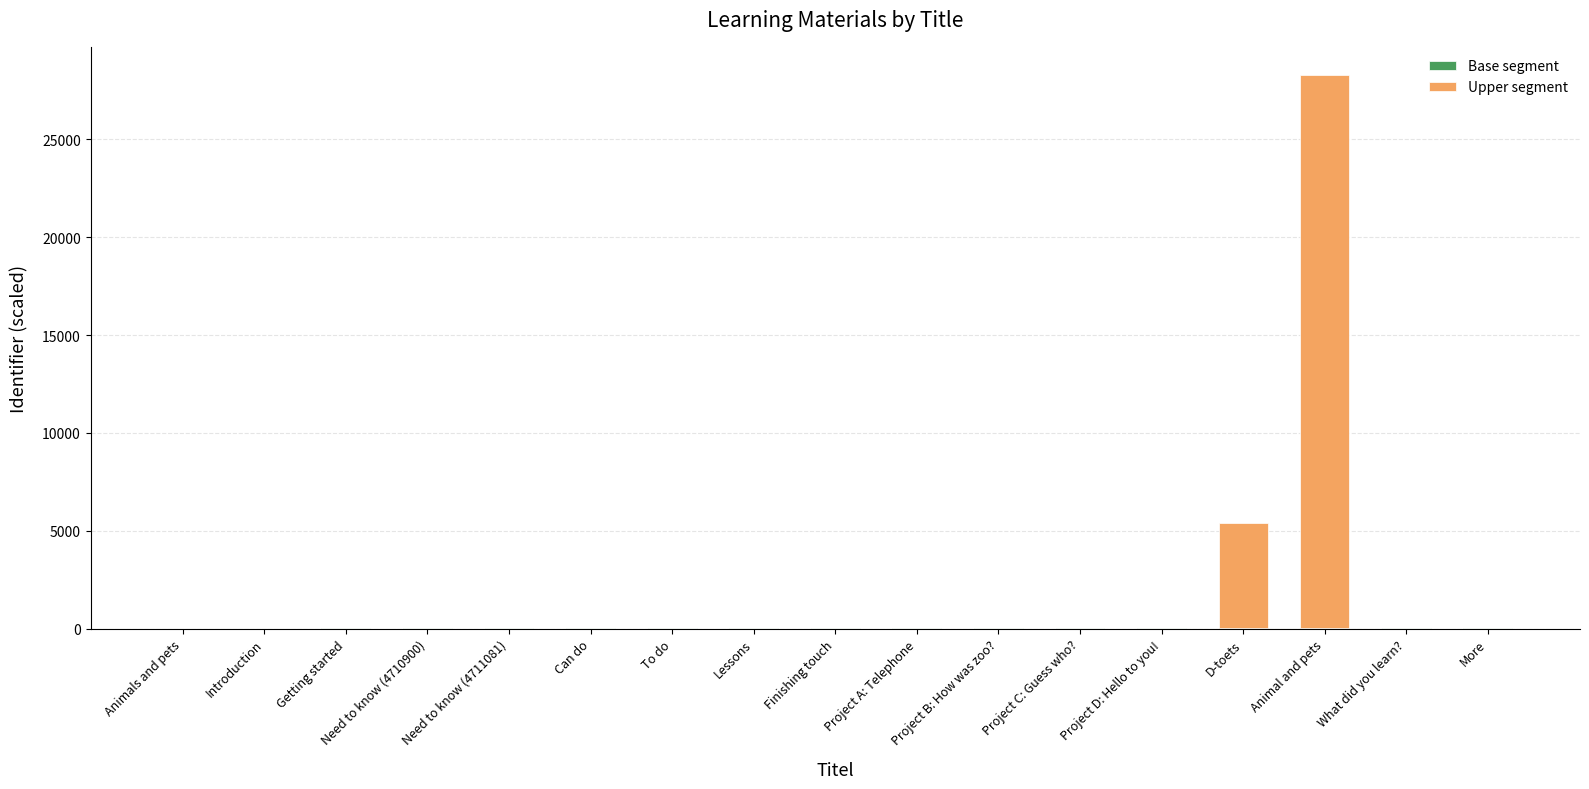

At which category is the sum across all series the highest?

Animal and pets